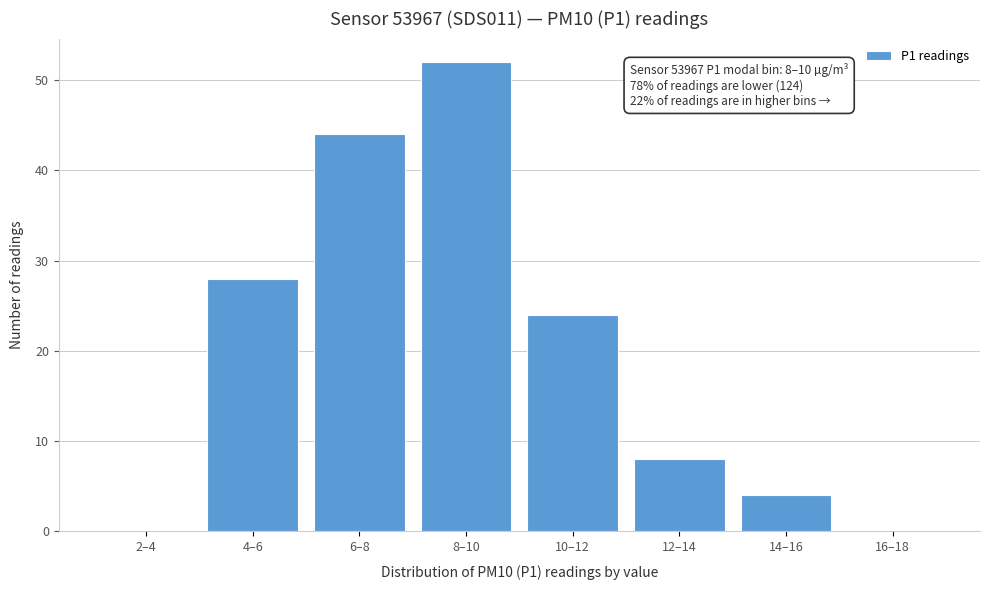

Reading right to left, list all the values displayed in this chart.

16–18=0	14–16=4	12–14=8	10–12=24	8–10=52	6–8=44	4–6=28	2–4=0